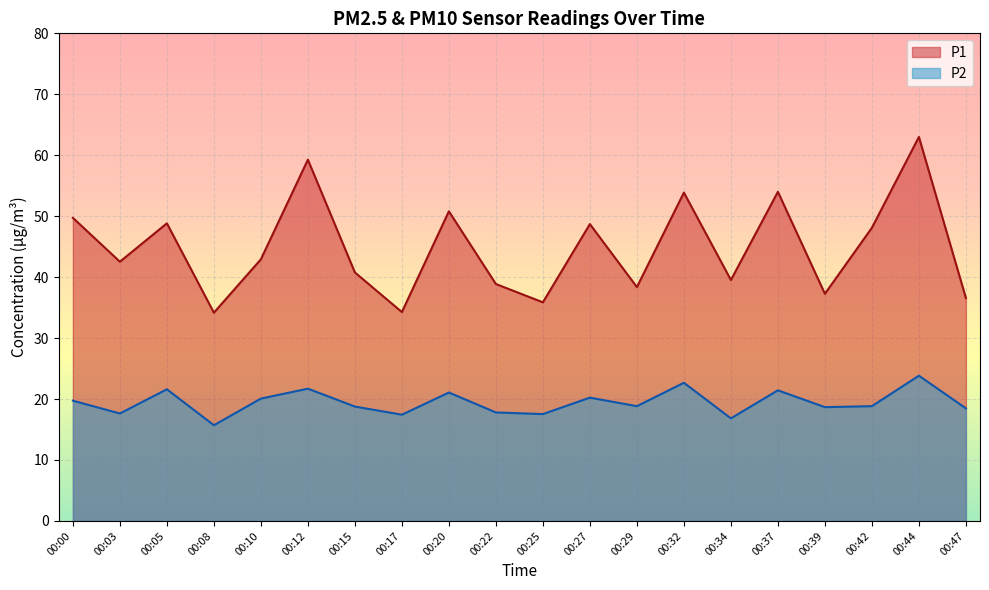

Which series has the widest spread of values?

P1